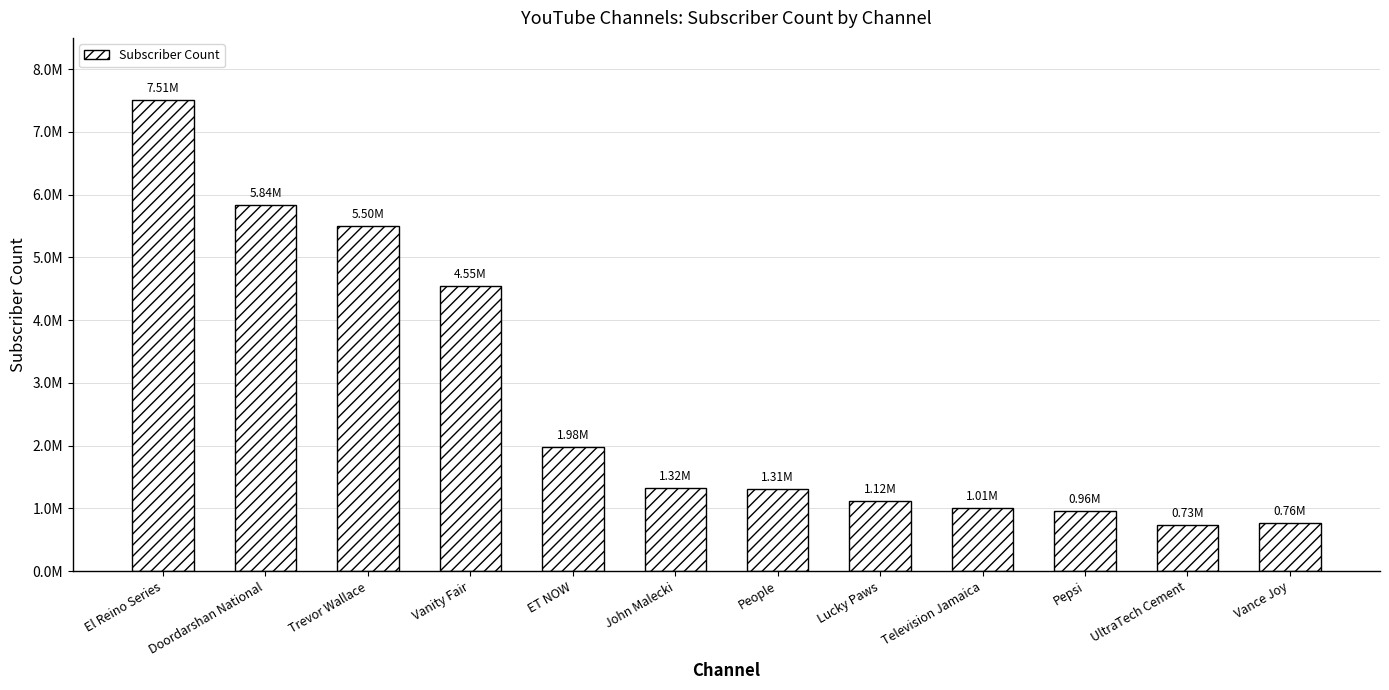

What position from the right is Vanity Fair?

9